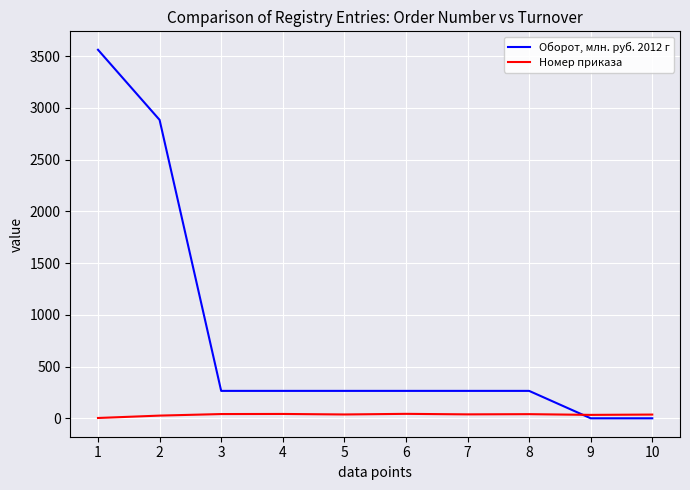

What is the maximum value shown in the chart?

3563